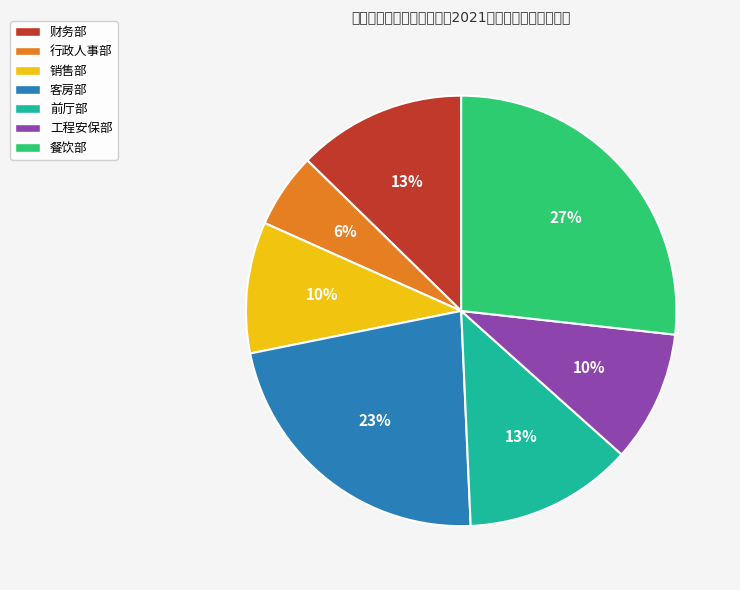

Is 客房部 the majority of the pie?

No